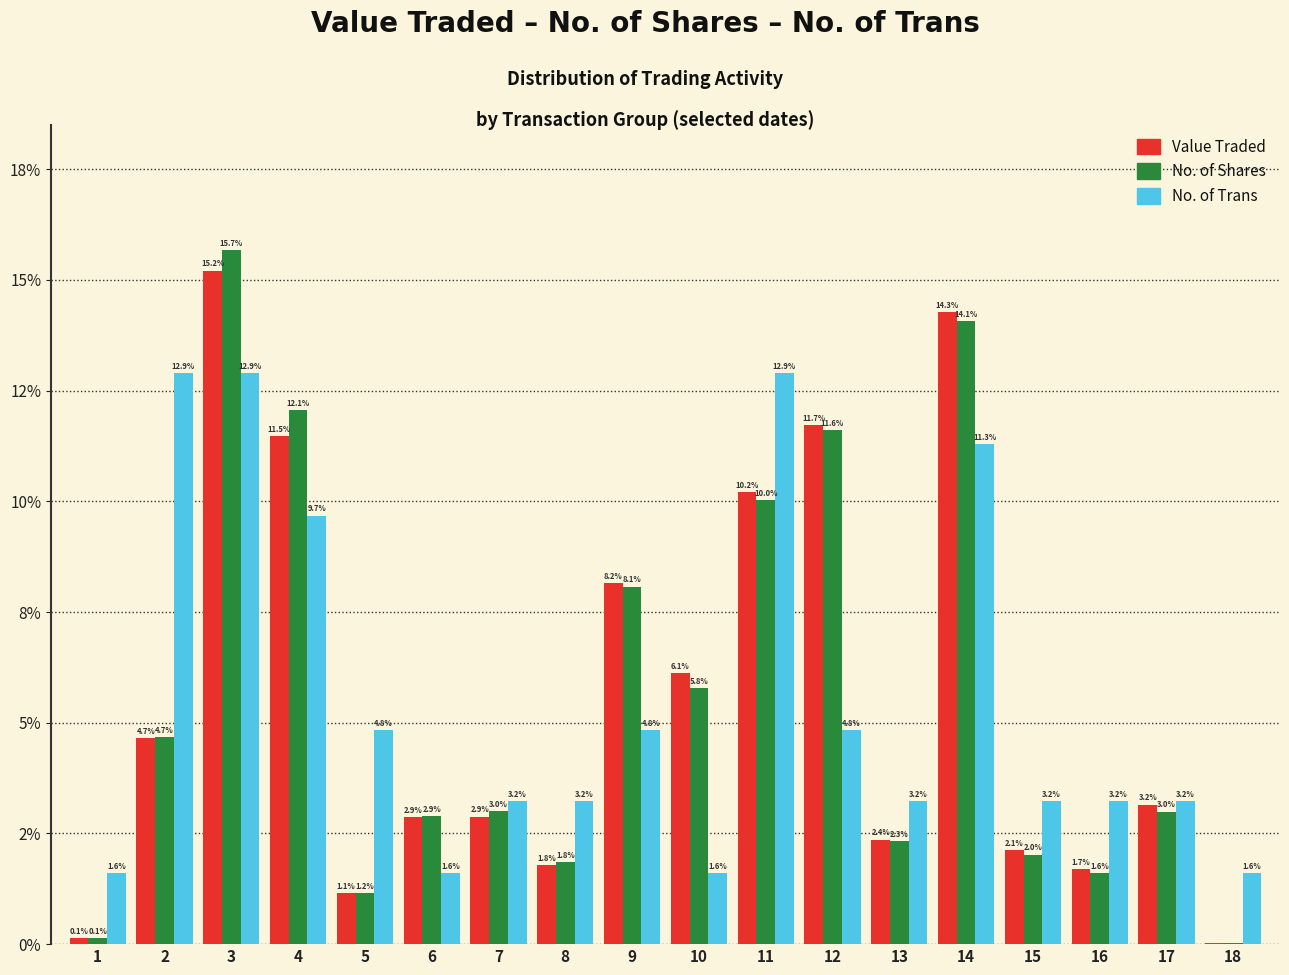

Are the bars horizontal?

No